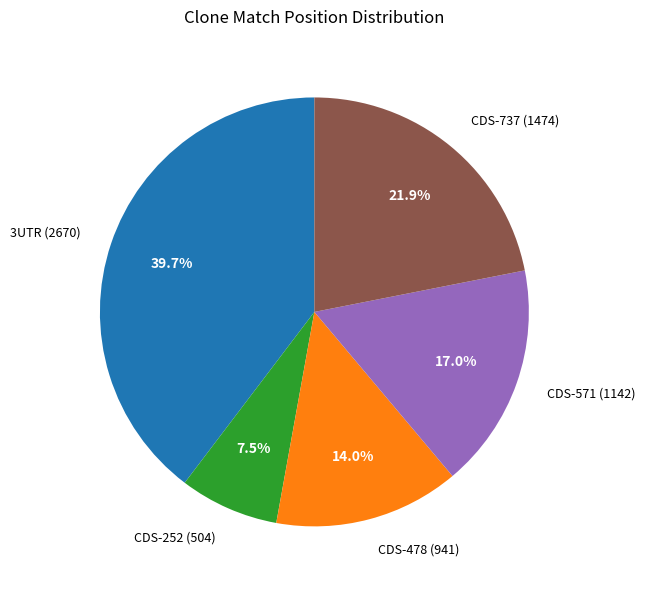

What is the total percentage of CDS-571 (1142) and CDS-252 (504)?

24.5%